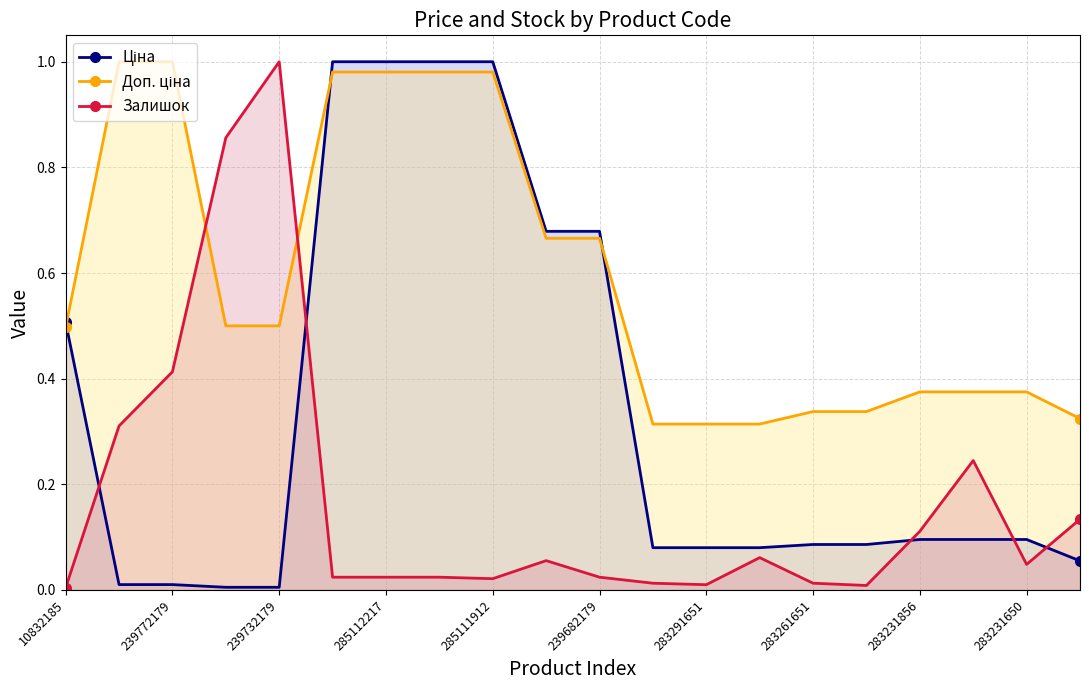

Reading left to right, transcribe all the data shown in this chart.

Ціна: 0.5	0.0	0.0	0.0	0.0	1.0	1.0	1.0	1.0	0.7	0.7	0.1	0.1	0.1	0.1	0.1	0.1	0.1	0.1	0.1
Доп. ціна: 0.5	1.0	1.0	0.5	0.5	1.0	1.0	1.0	1.0	0.7	0.7	0.3	0.3	0.3	0.3	0.3	0.4	0.4	0.4	0.3
Залишок: 0.0	0.3	0.4	0.9	1.0	0.0	0.0	0.0	0.0	0.1	0.0	0.0	0.0	0.1	0.0	0.0	0.1	0.2	0.0	0.1